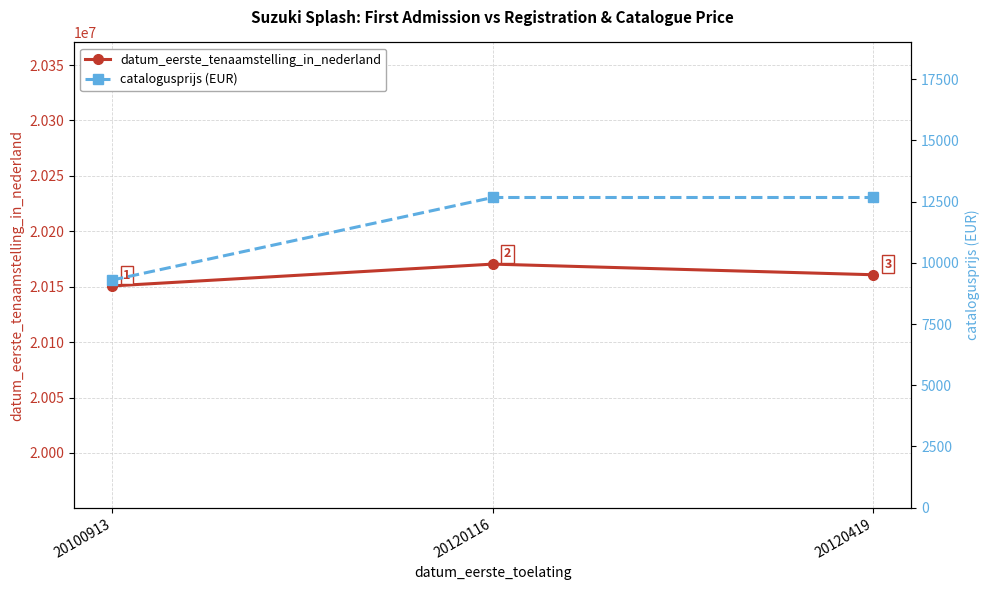

List the labels in order of datum_eerste_tenaamstelling_in_nederland value, smallest first.

20100913, 20120419, 20120116